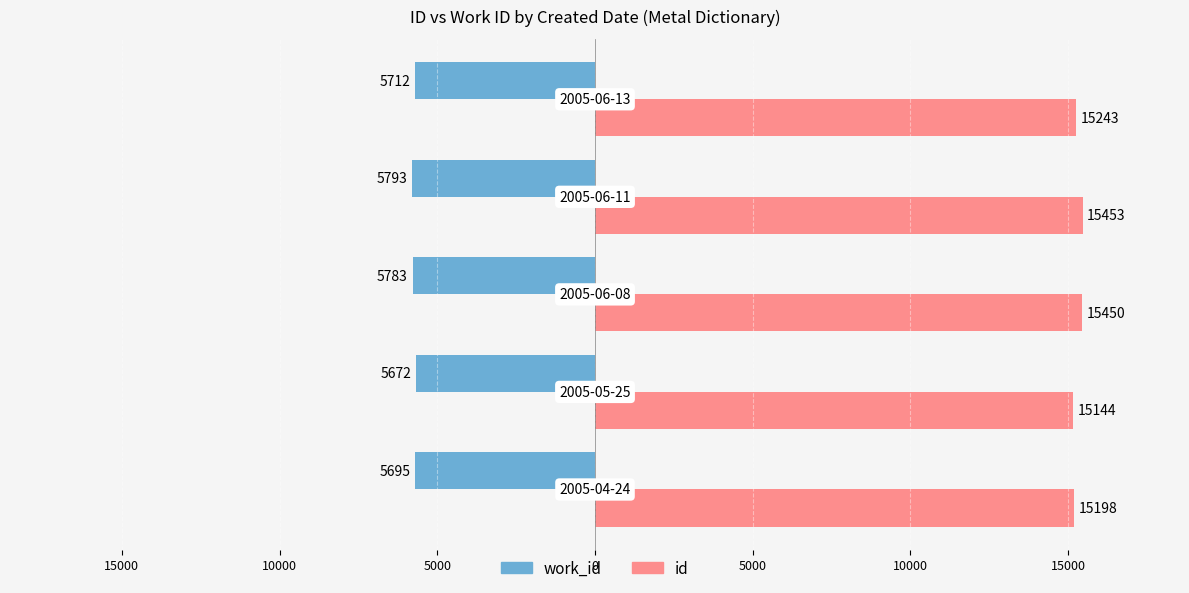

What are all the series names shown in the legend?

work_id, id